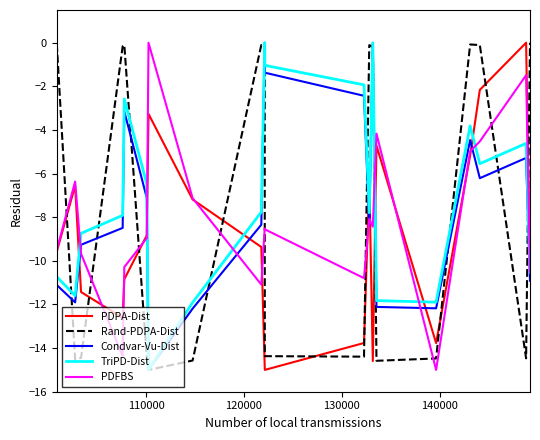

What is the minimum value for PDFBS?

-15.0